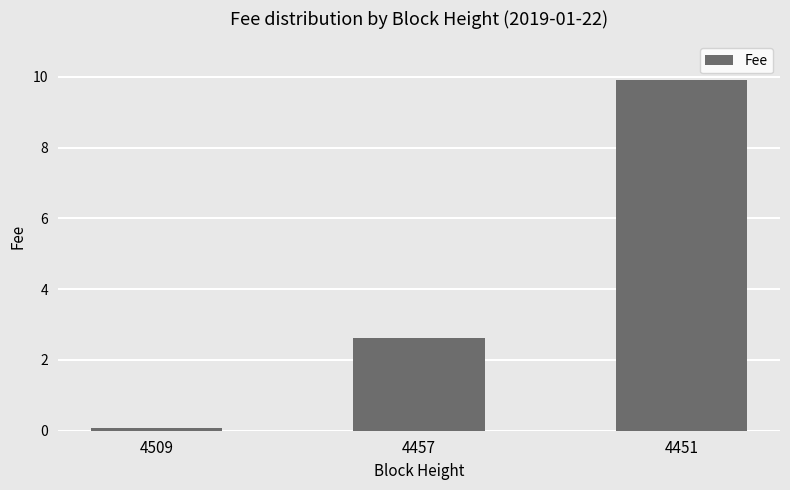

The chart shows a value of 14.2 at 4451. True or false?

False